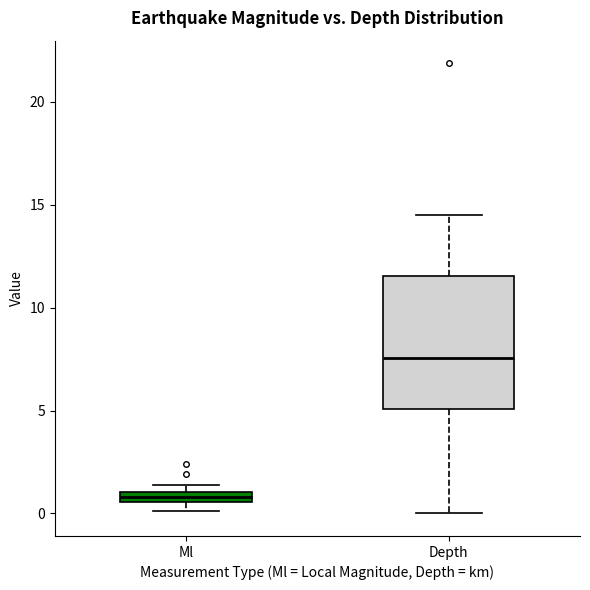

Which box's median line is the highest?

Depth